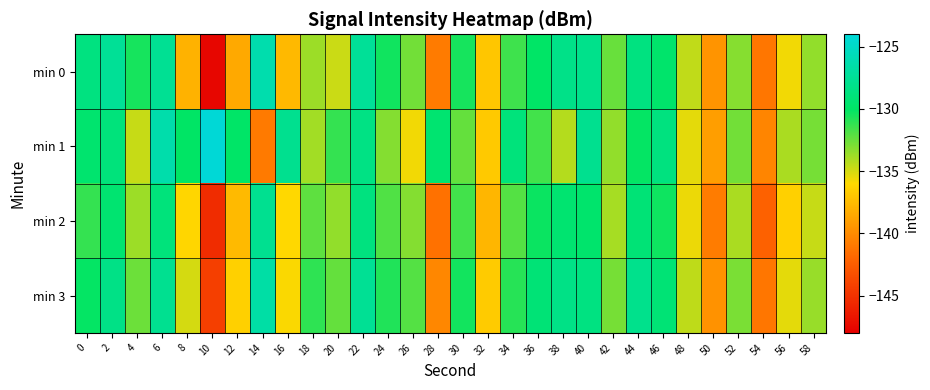

At 20, list the series in order from smallest to largest.

min 0, min 2, min 3, min 1